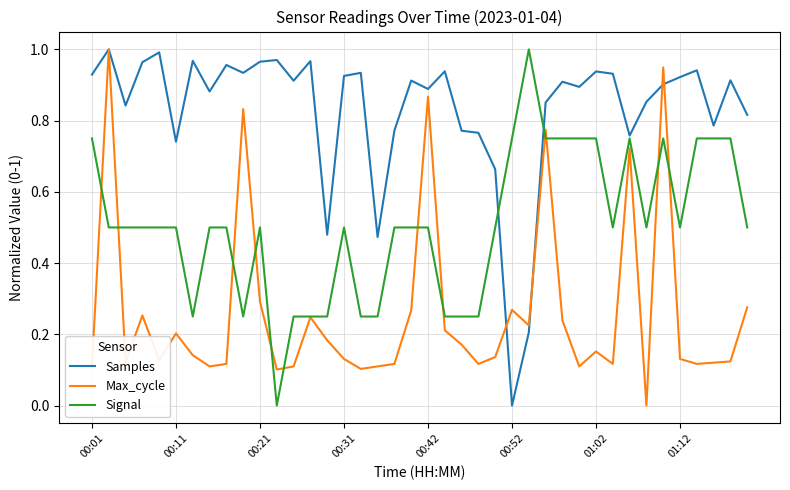

Does the chart display data point markers on the line(s)?

No